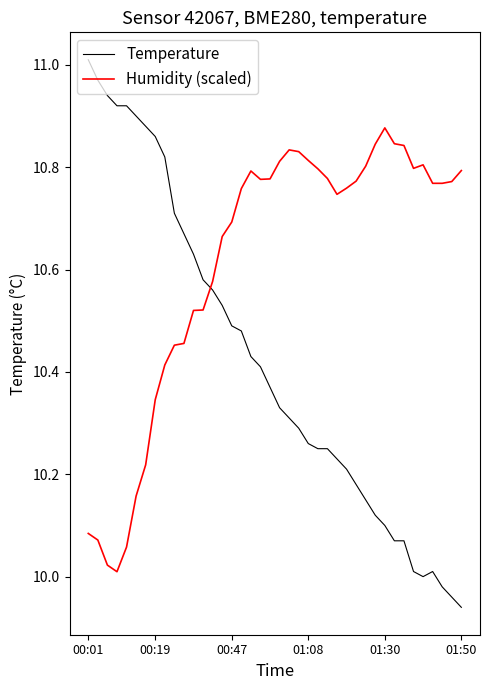

What is the difference between the maximum and minimum values in the Humidity (scaled) series?

0.9